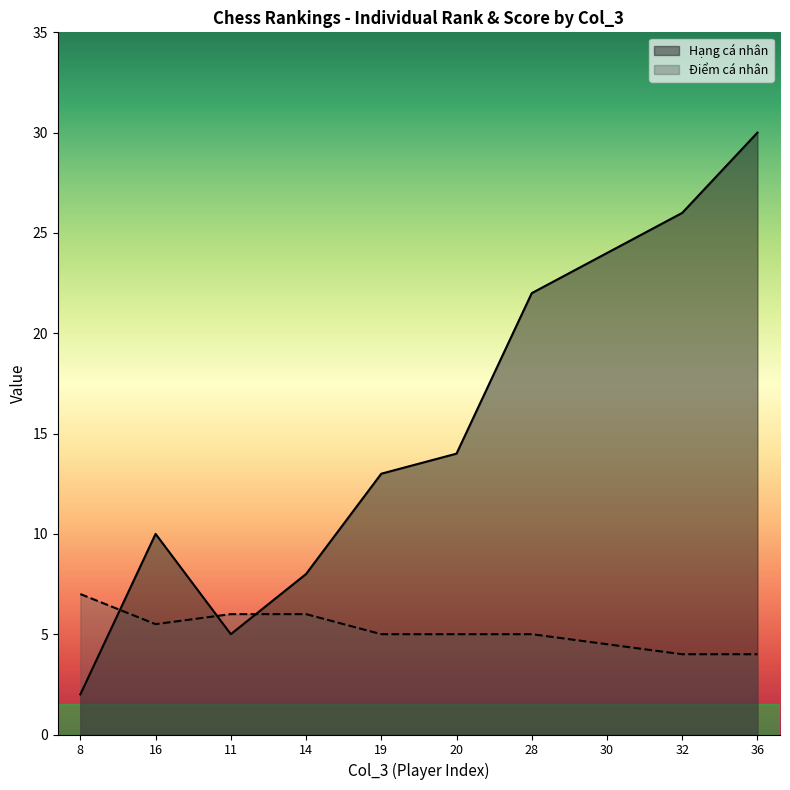

How many lines are shown in the chart?

2